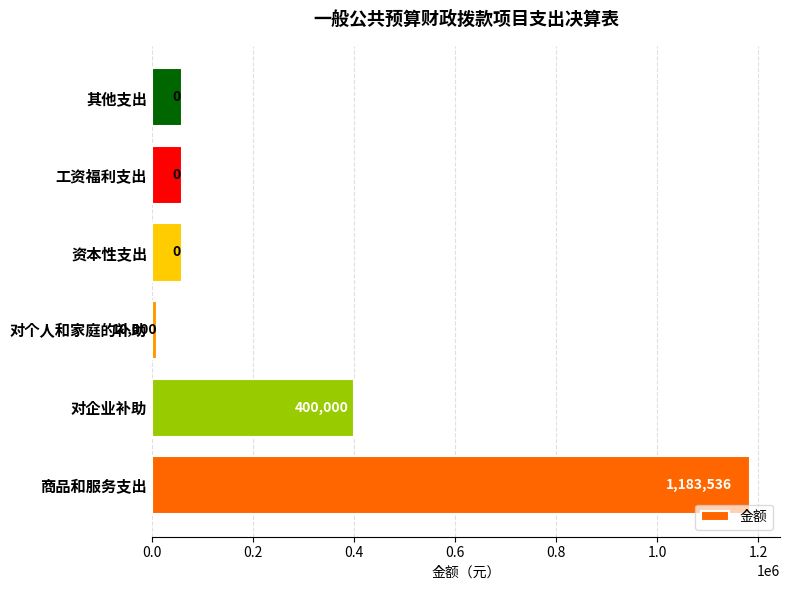

At which category does the chart reach its minimum across all series?

对个人和家庭的补助